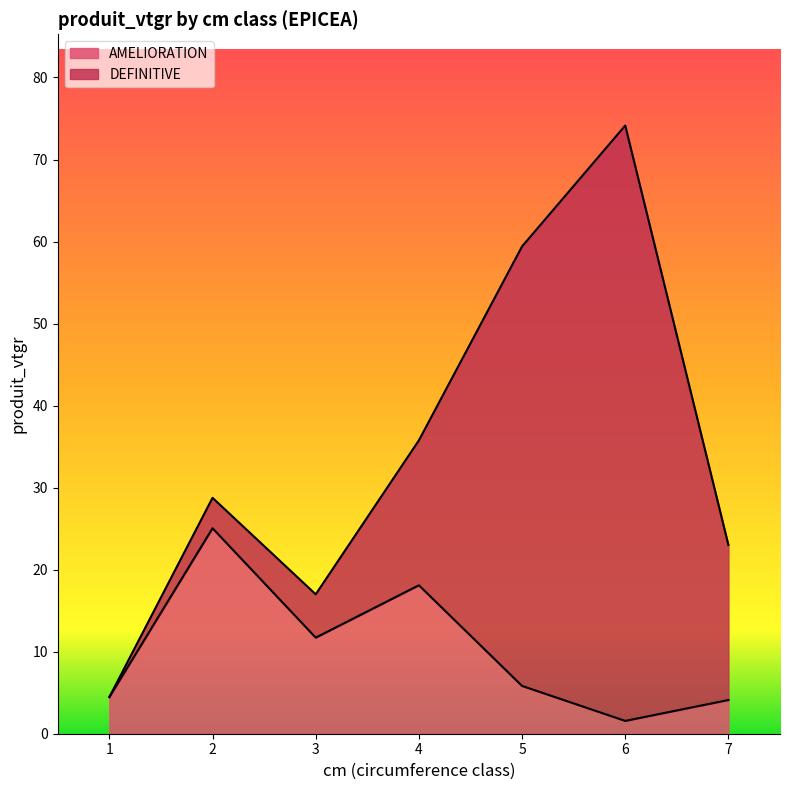

How many lines are shown in the chart?

2